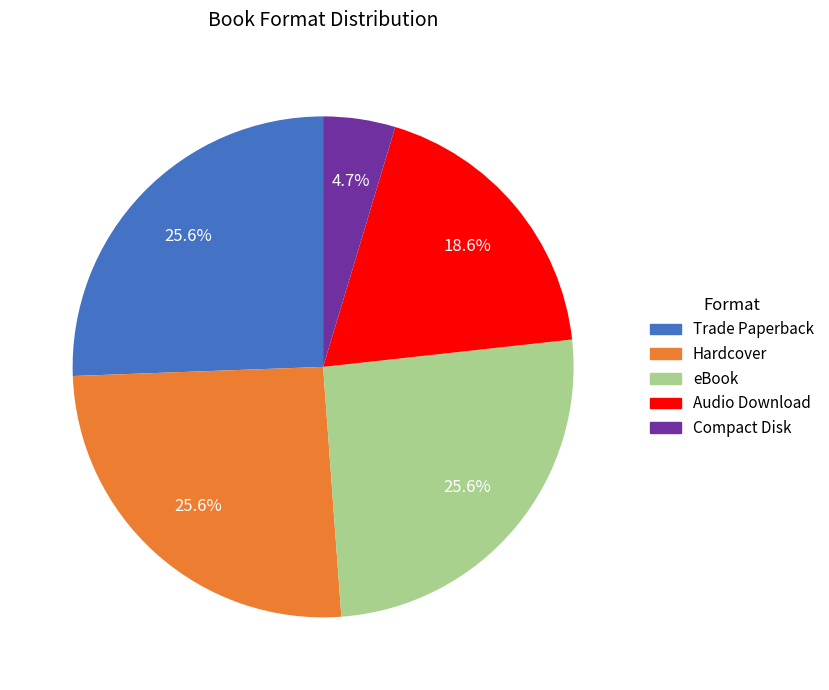

To the nearest percent, what portion does Audio Download represent?

19%